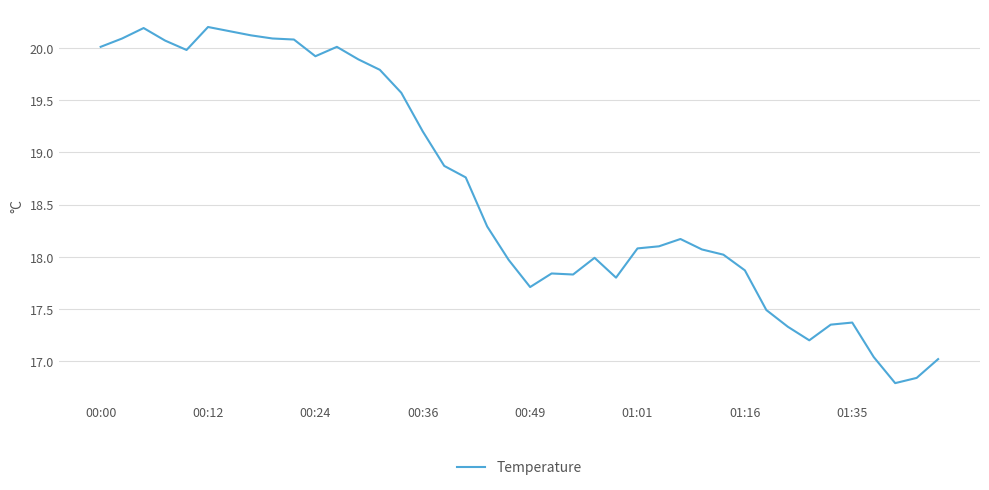

What is the difference between the maximum and minimum values?

3.4